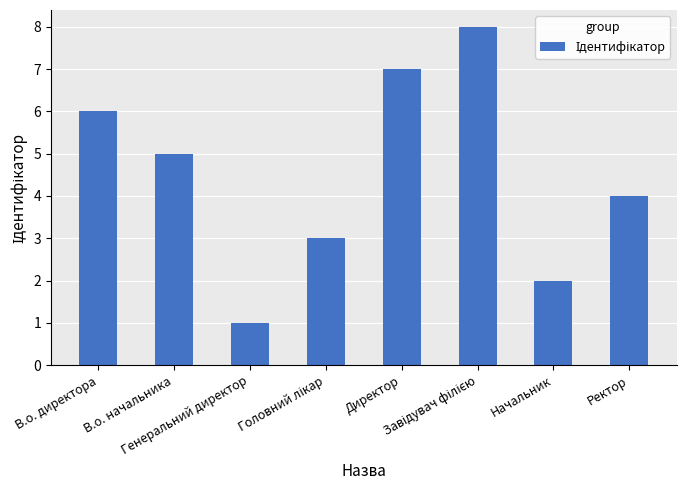

Count the number of categories in the chart.

8